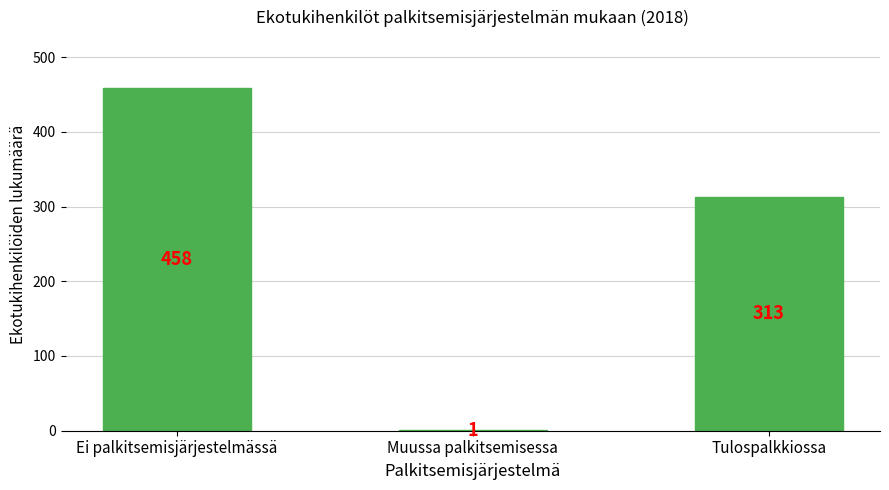

How many categories are shown in the chart?

3